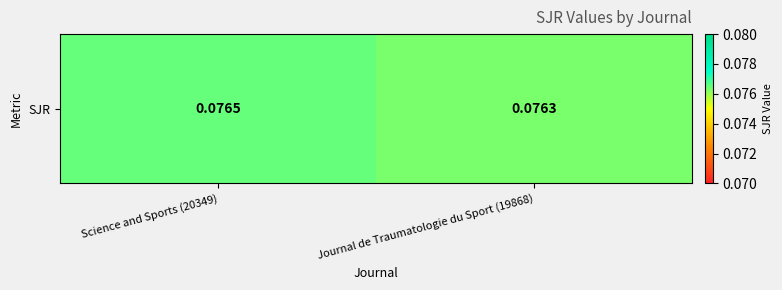

Reading left to right, what are all the values shown in this chart?

0.1	0.1